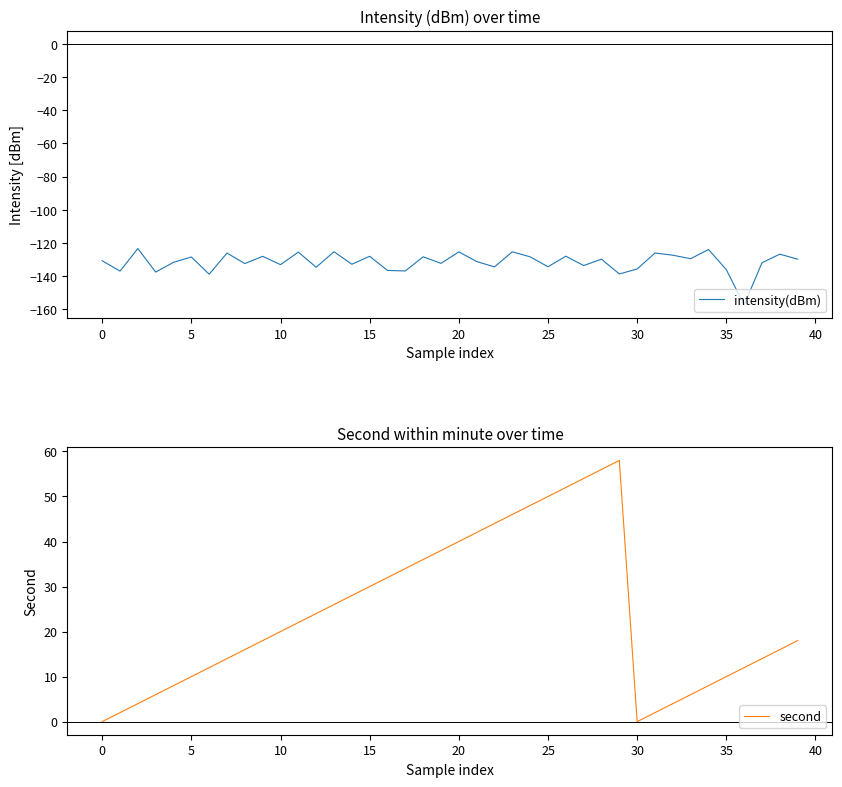

List the series in order of their overall mean, lowest first.

intensity(dBm), second